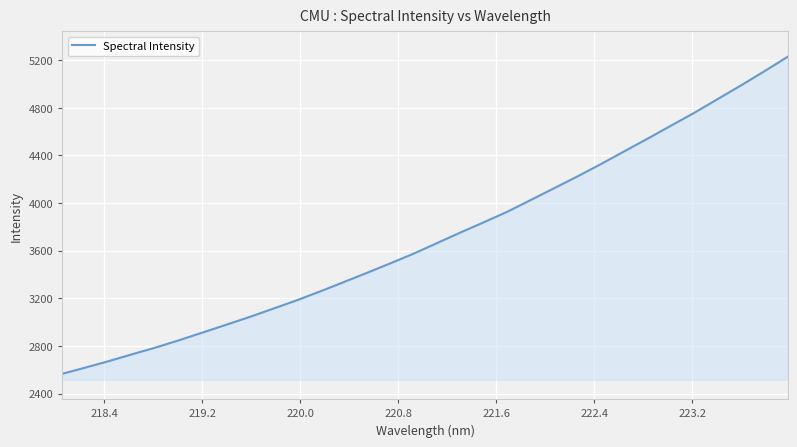

What is the difference between the maximum and minimum values?

2663.0